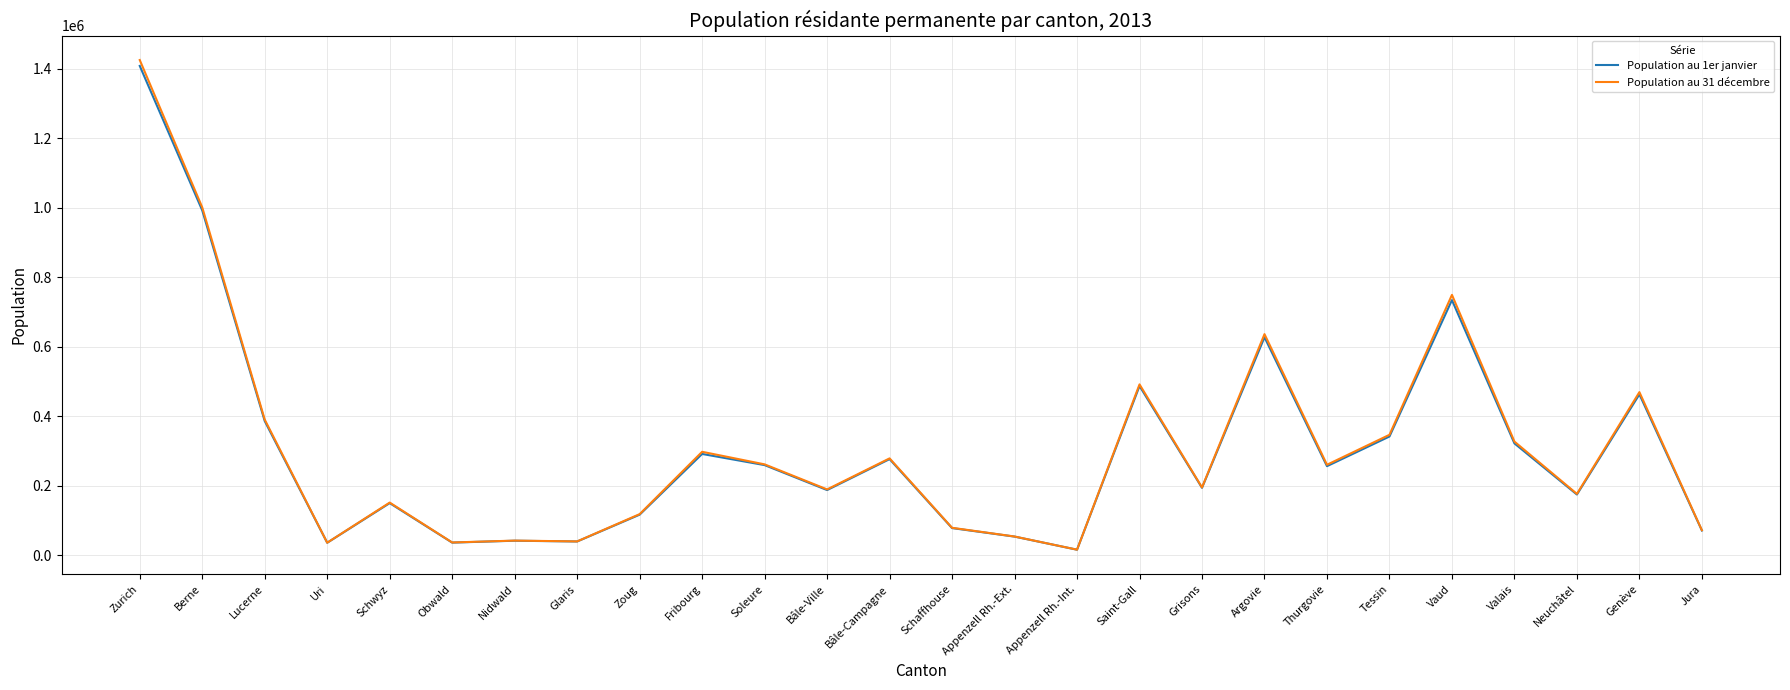

At which category is the sum across all series the highest?

Zurich